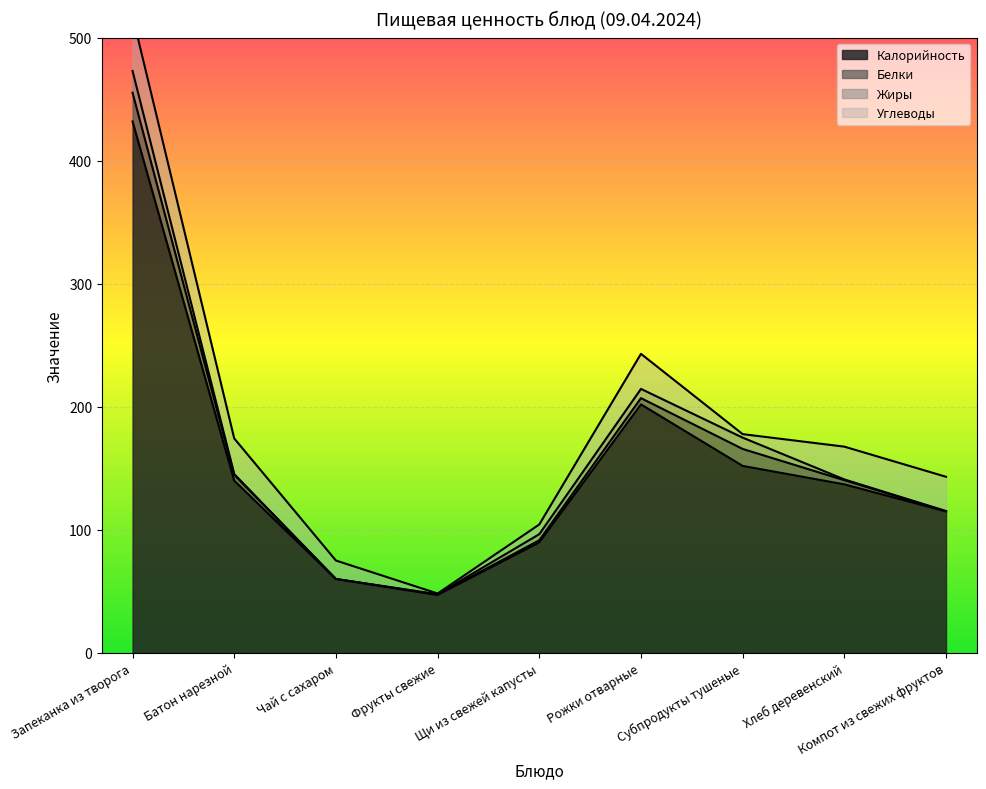

Reading left to right, extract all data points from this chart.

Калорийность: 432.0	140.0	60.0	47.0	89.8	202.0	152.0	137.0	115.0
Белки: 23.4	4.7	0.1	0.4	1.8	5.1	13.8	3.4	0.1
Жиры: 17.7	0.6	0.0	0.3	5.0	7.5	9.2	0.7	0.2
Углеводы: 44.8	29.0	15.0	0.6	7.9	28.5	2.9	26.6	27.9